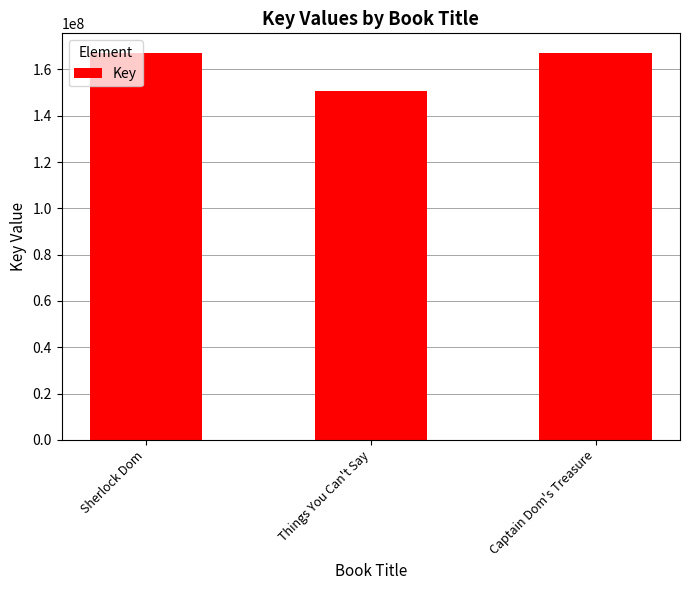

What is the average value?

161727523